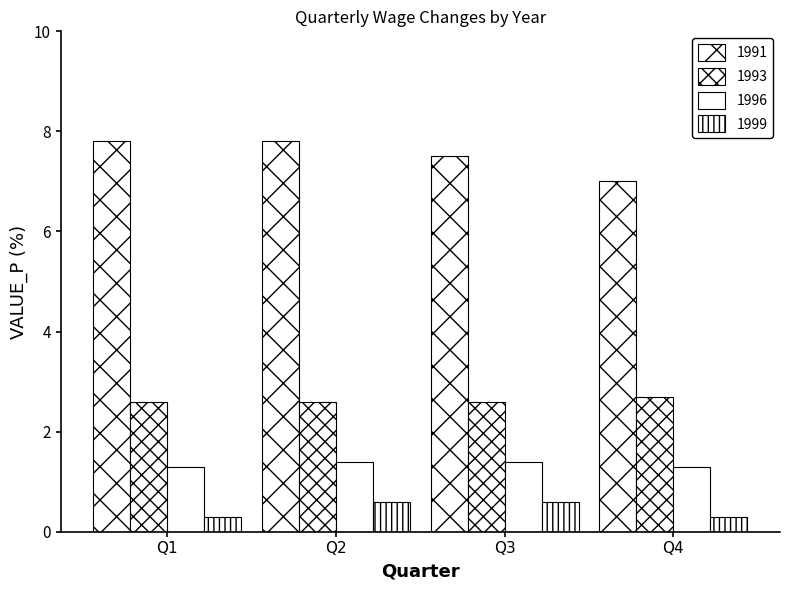

What is the minimum value shown in the chart?

0.3